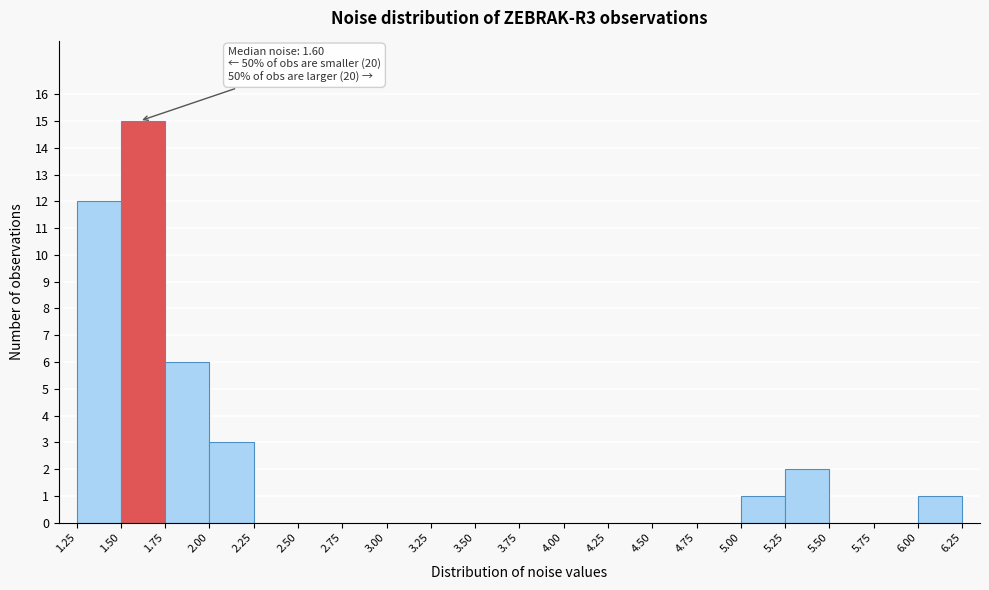

Over which range of the x-axis is the bar tallest?

1.50 to 1.75